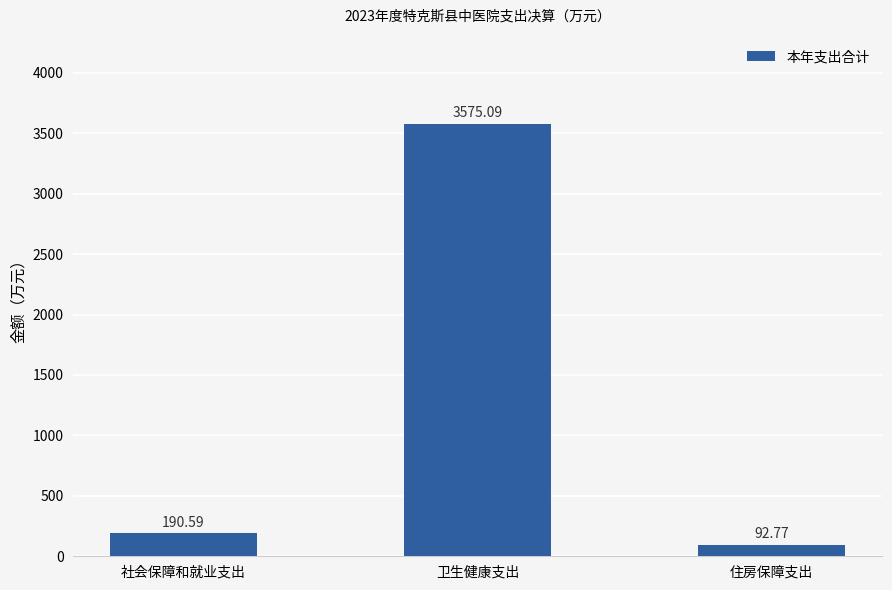

Which category has the lowest value across all series?

住房保障支出